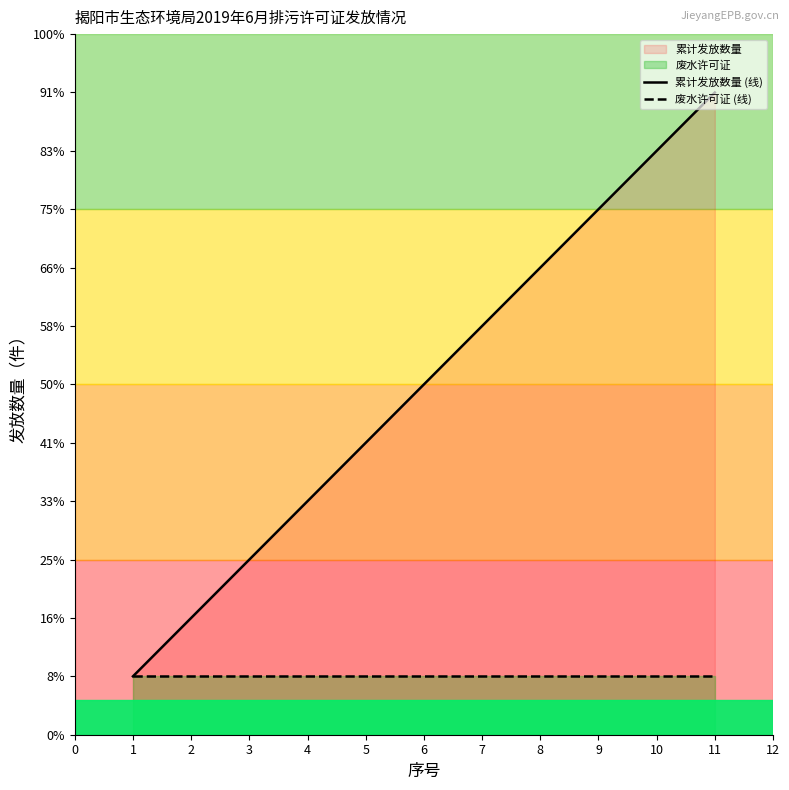

What is the greatest value displayed?

11